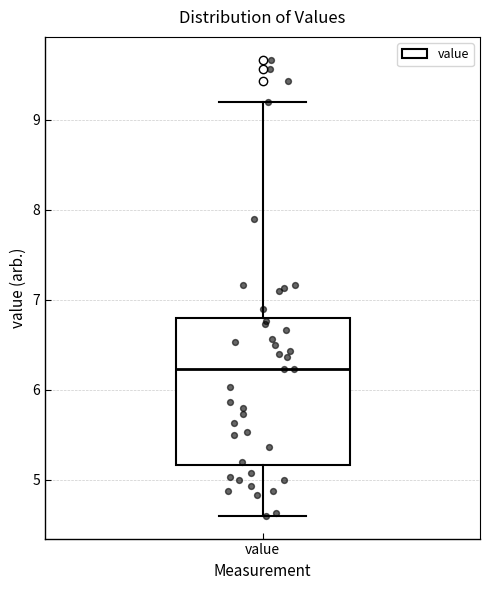

Where is the lower edge of the box for value on the y-axis? The values are not printed on the chart, so give them approximately, as read against the axis.

5.2